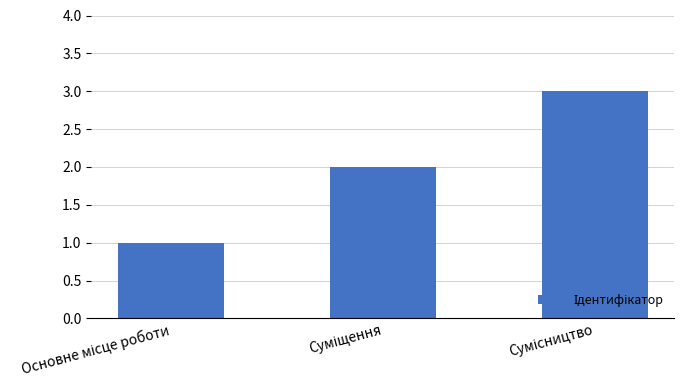

How many bars are there in total?

3